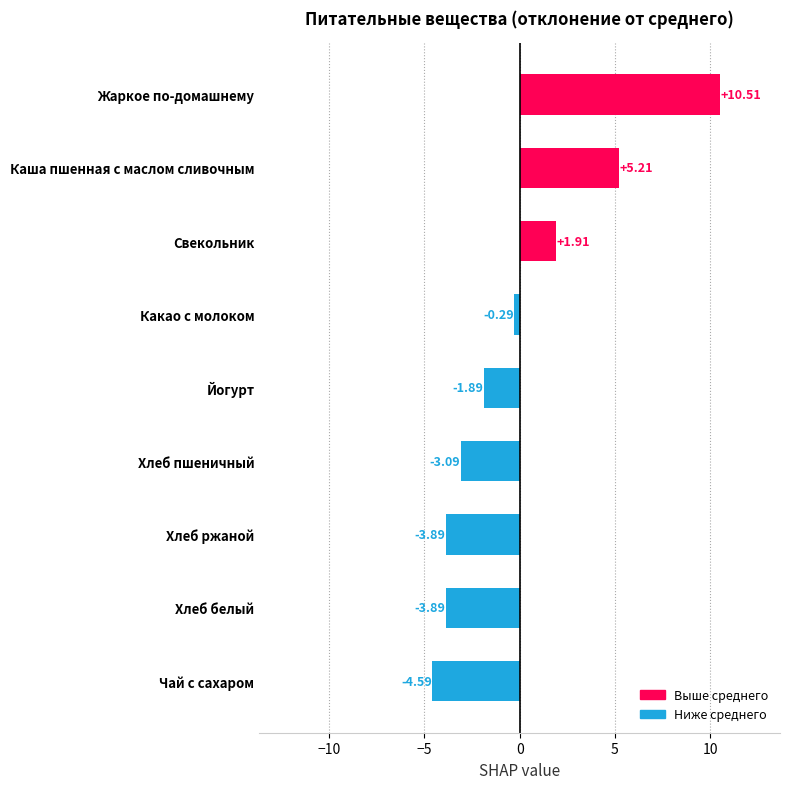

How many categories are shown in the chart?

9